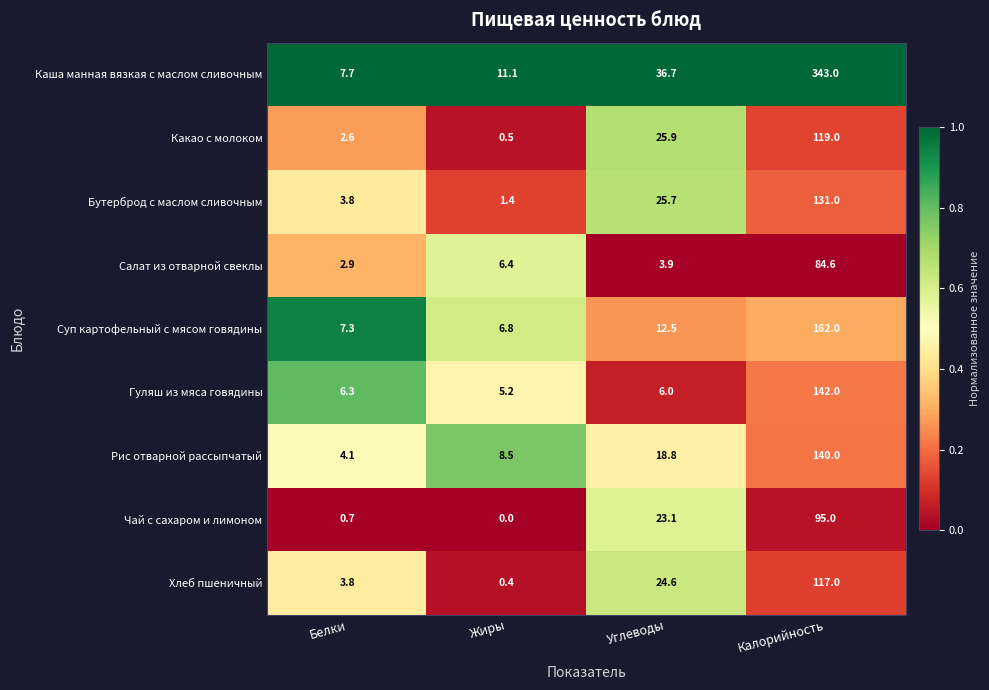

Is it true that Каша манная вязкая с маслом сливочным equals 185.9 at Калорийность?

False